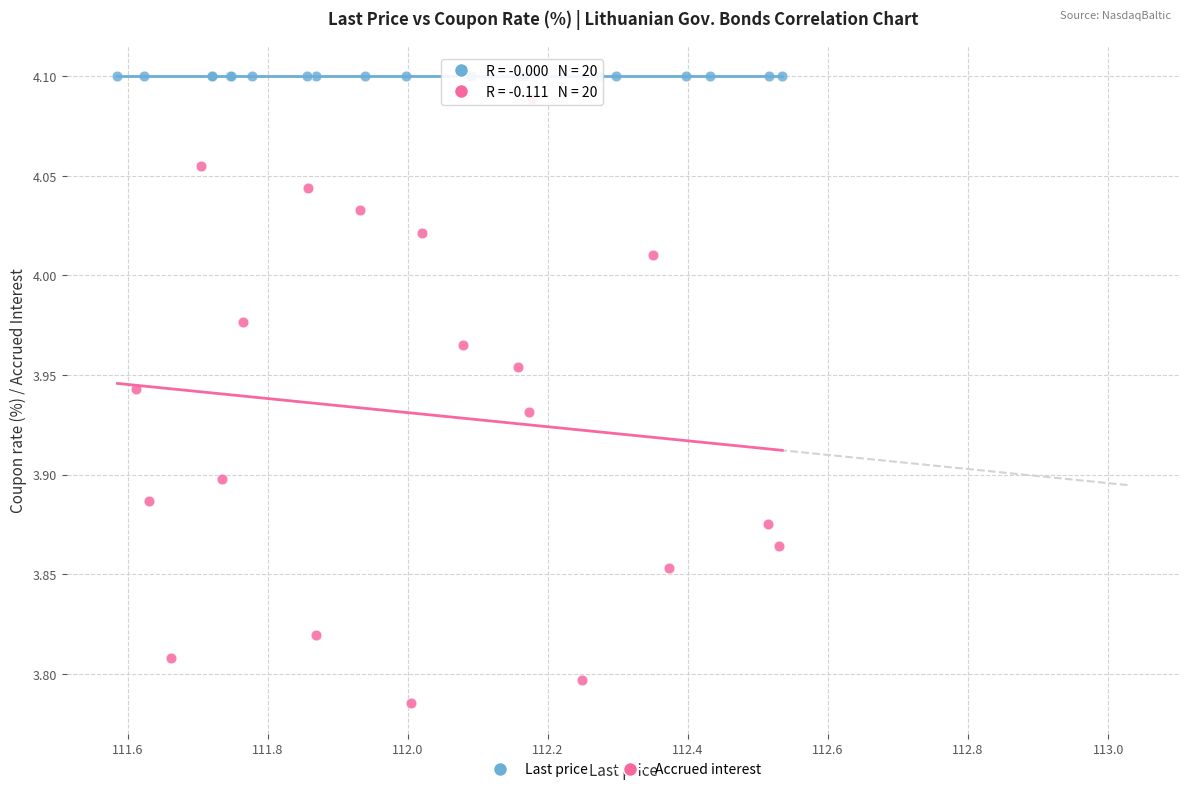

Which series reaches the minimum Y coordinate?

Accrued interest